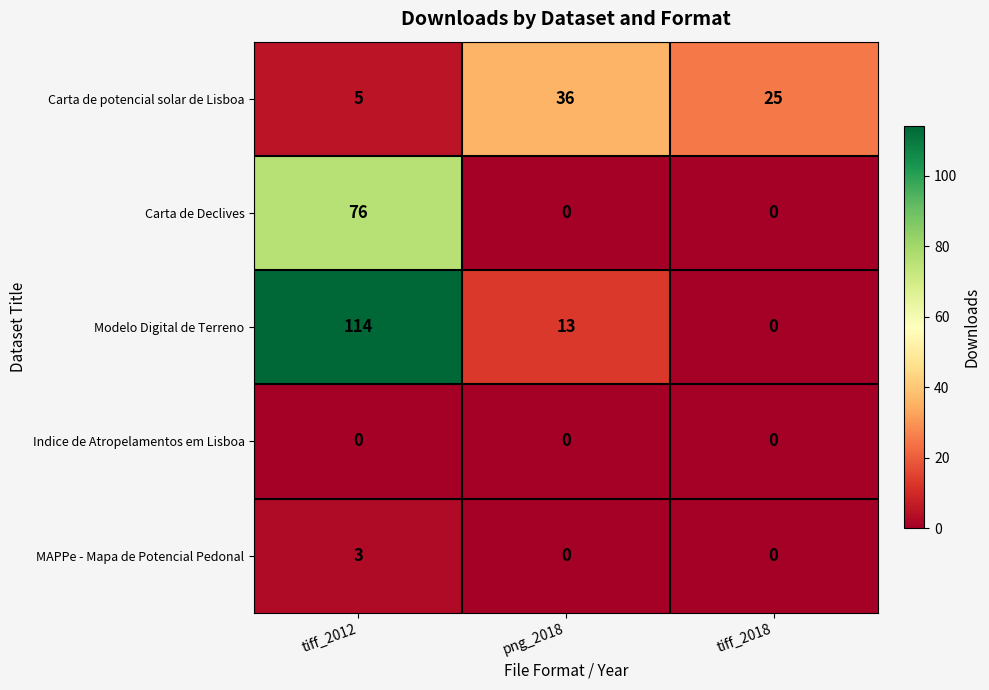

Reading left to right, transcribe all the data shown in this chart.

Carta de potencial solar de Lisboa: 5	36	25
Carta de Declives: 76	0	0
Modelo Digital de Terreno: 114	13	0
Indice de Atropelamentos em Lisboa: 0	0	0
MAPPe - Mapa de Potencial Pedonal: 3	0	0